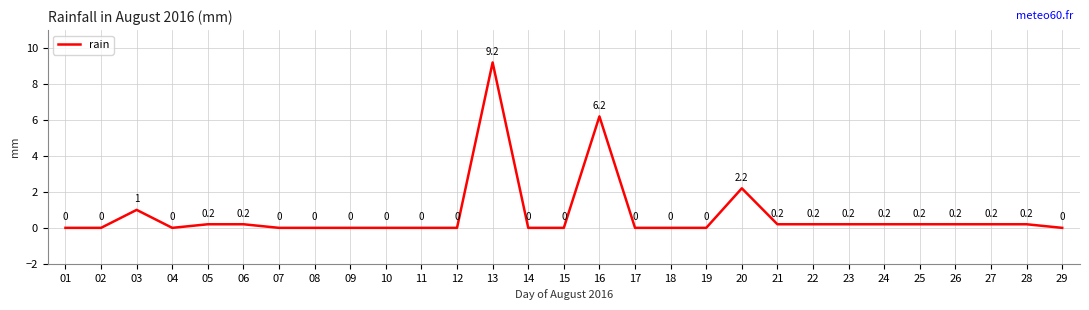

Where is the first local maximum?

03